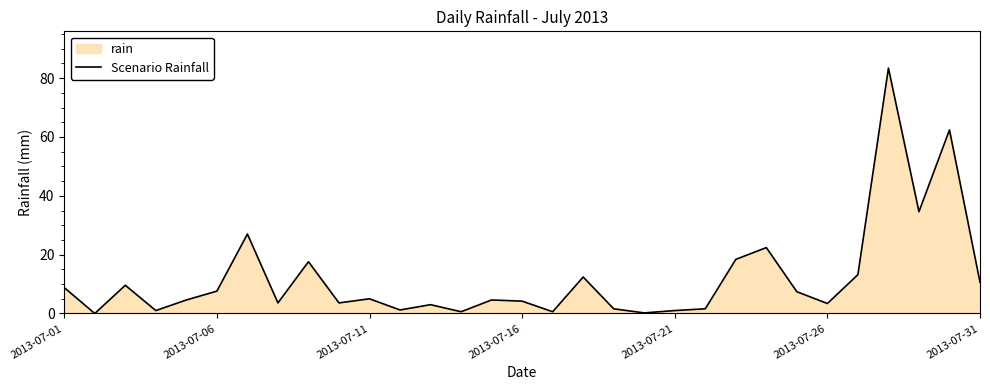

What is the maximum value shown in the chart?

83.4